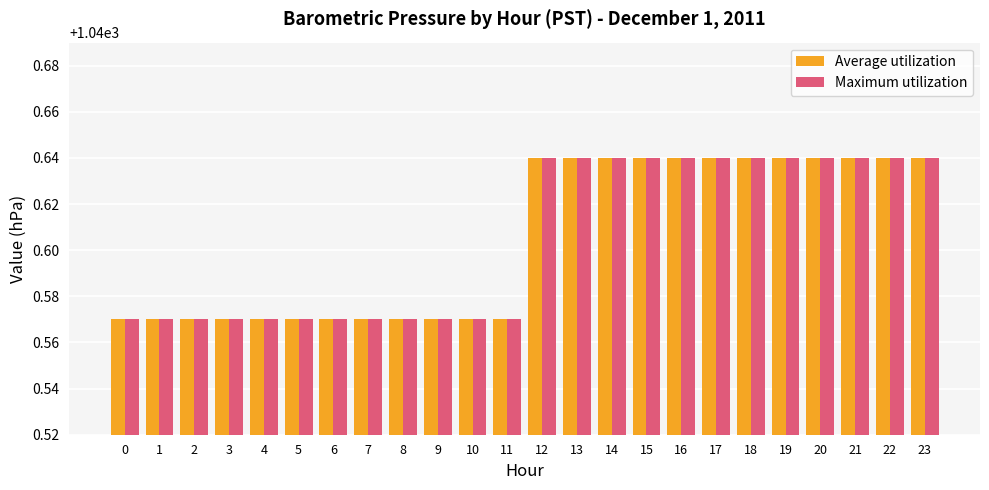

What is the sum of all Average utilization values?

24974.5